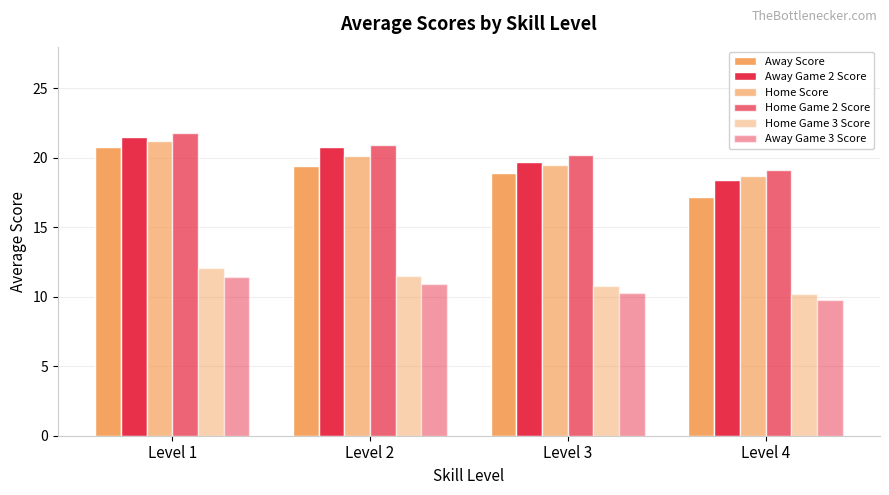

What is the difference between the second highest and second lowest values in the Away Game 3 Score series?

0.6